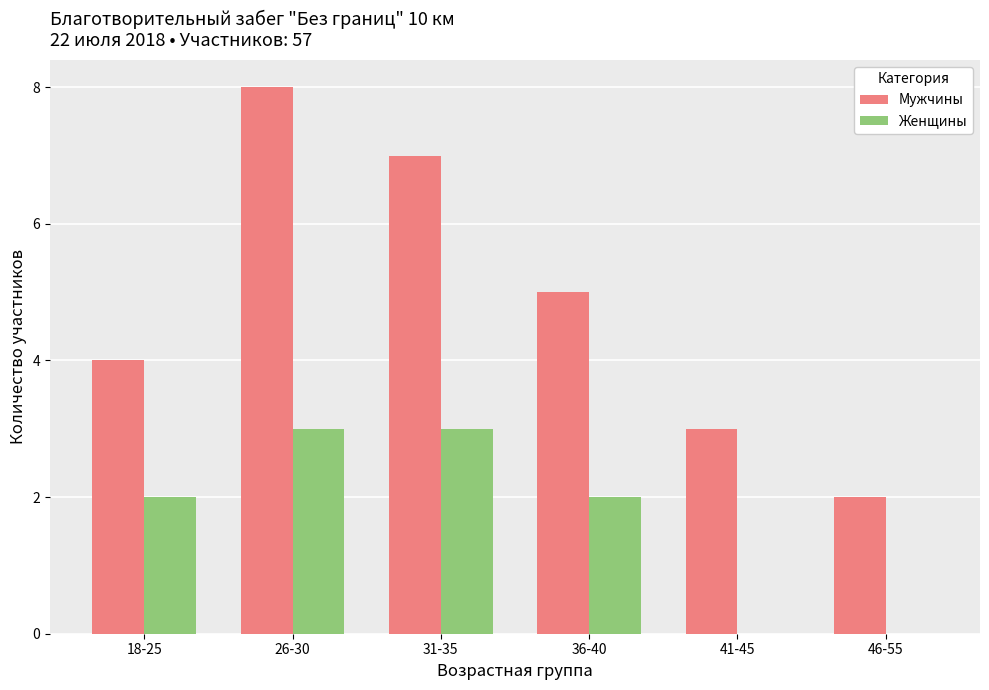

What is the total value across all series at 31-35?

10